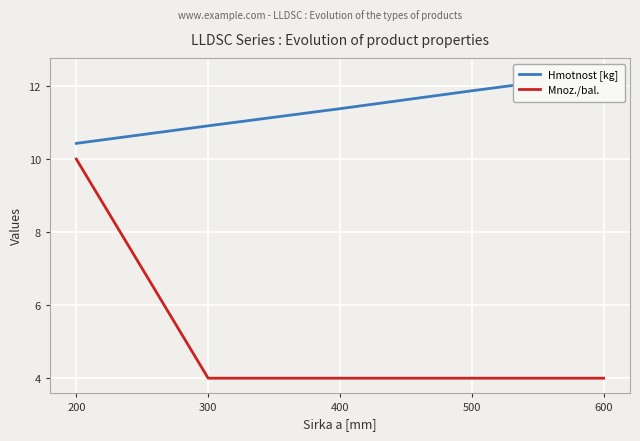

True or false: Hmotnost [kg] has more than 1 points higher than both neighbors.

False